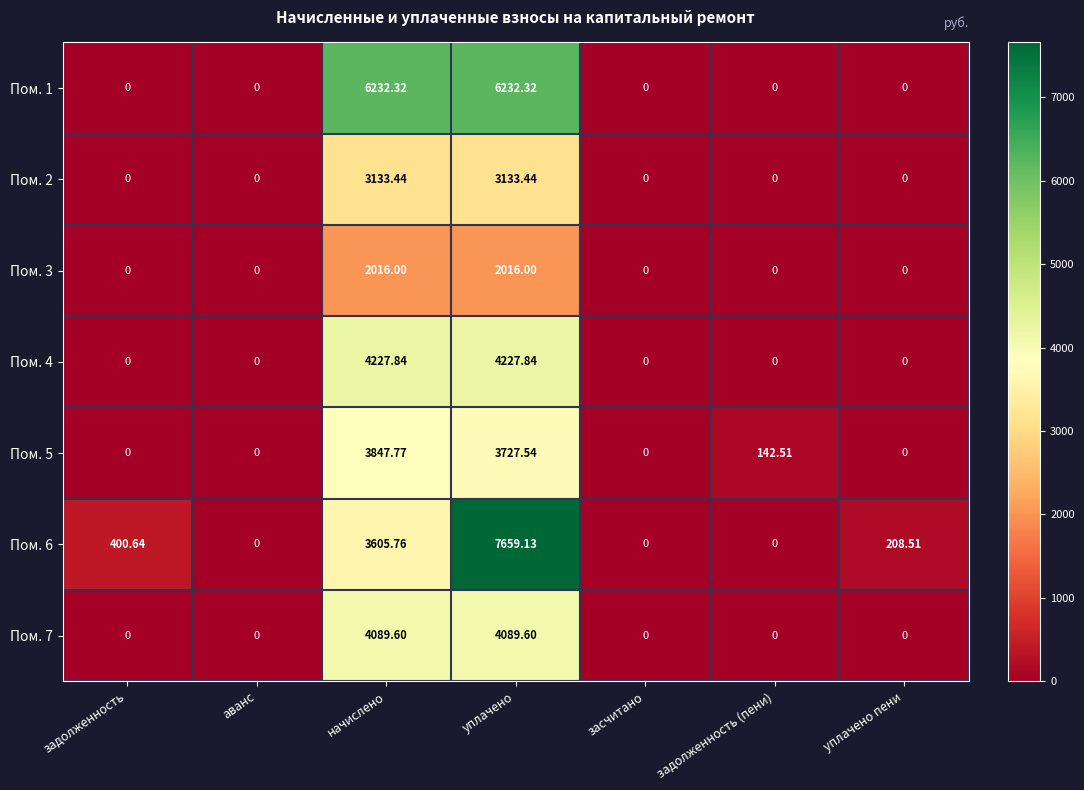

Is the value of Пом. 5 at задолженность (пени) greater than the value of Пом. 6 at уплачено пени?

No